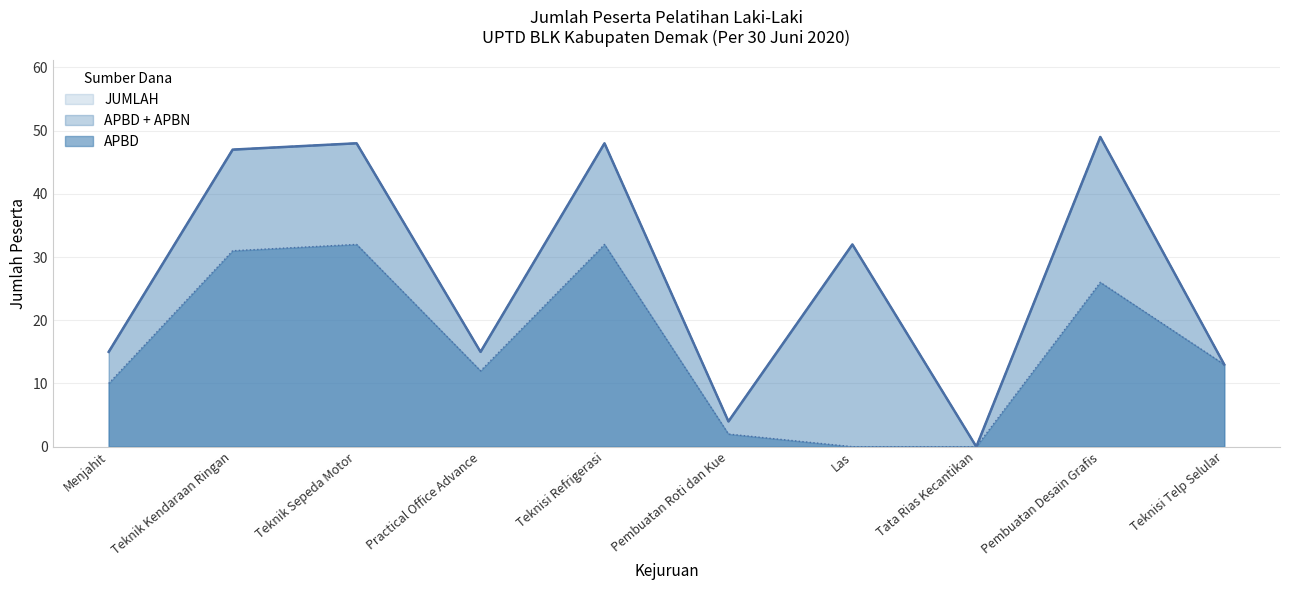

What is the label of the 5th point from the right?

Pembuatan Roti dan Kue